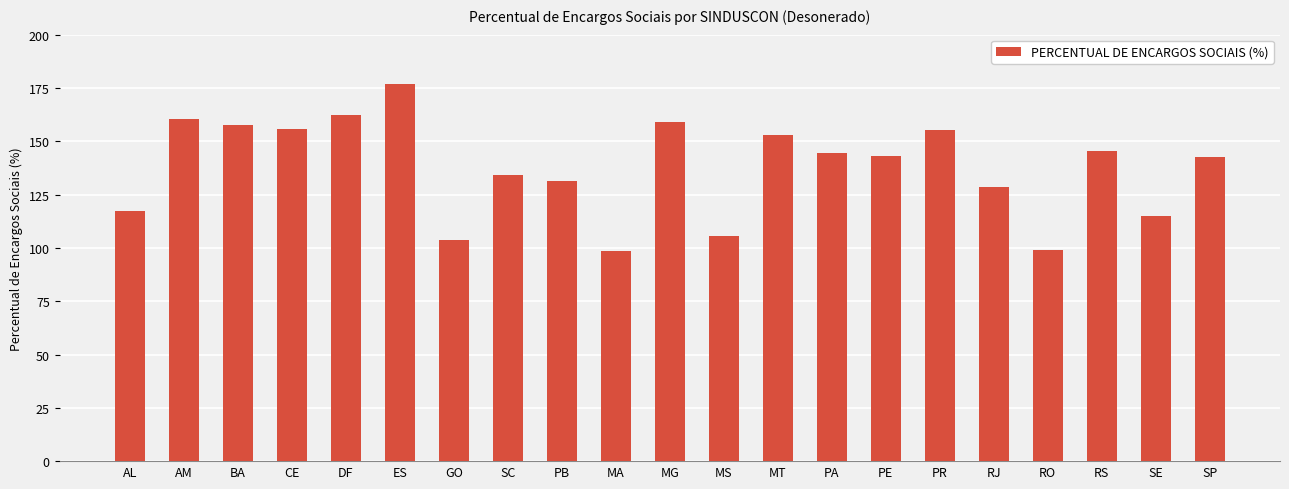

Is it true that the value at MA is 146.5?

False